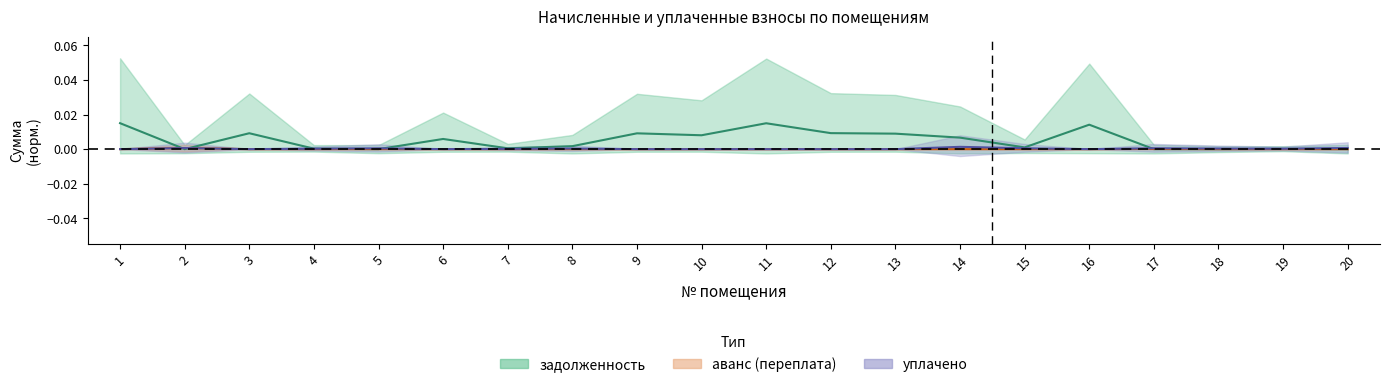

Between 7 and 12, which series saw the biggest shift?

задолженность